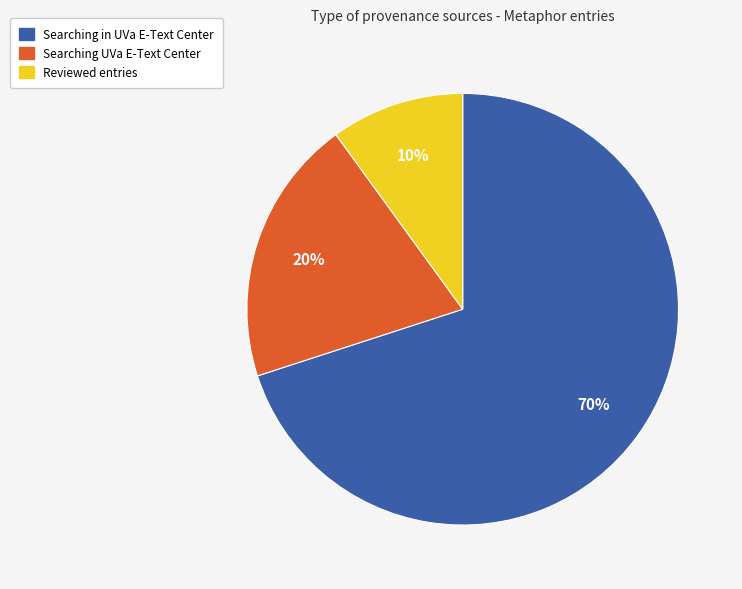

Is there any slice that represents more than half of the pie?

Yes